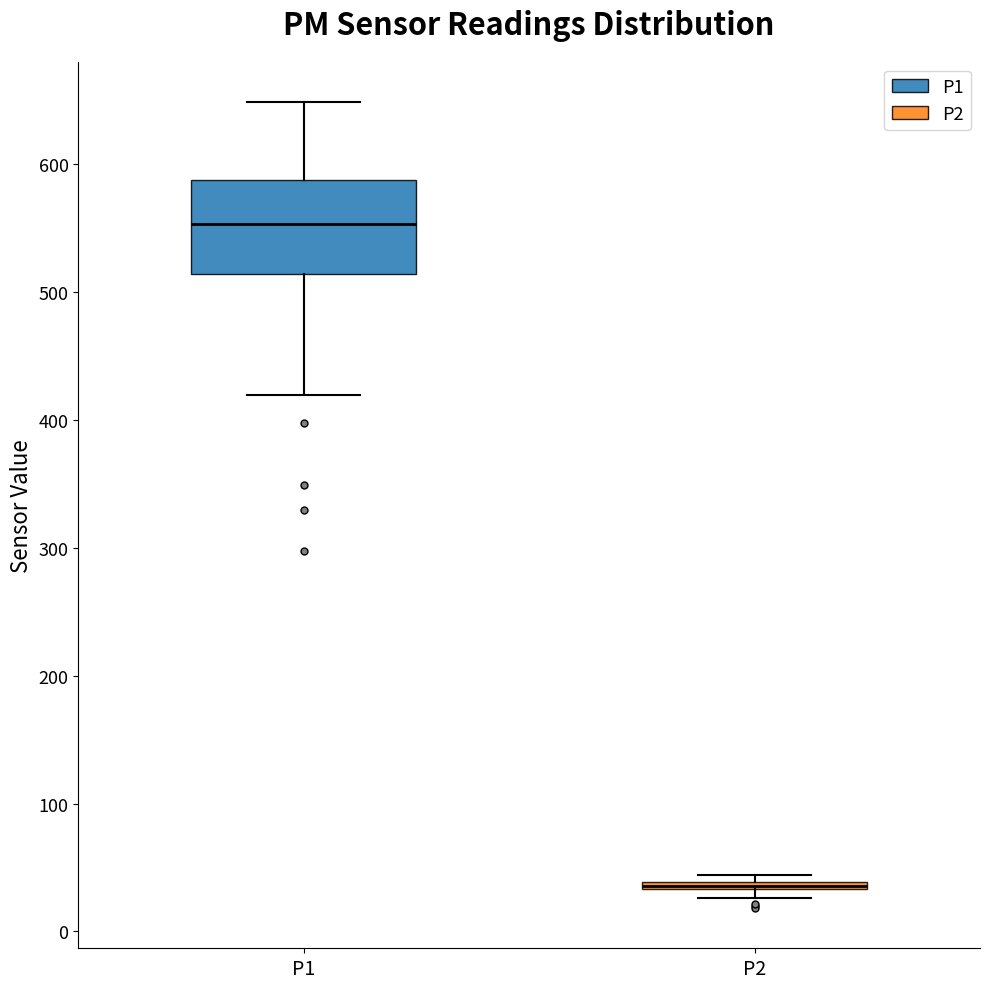

Comparing the boxes themselves (not the whiskers), which one is the tallest?

P1